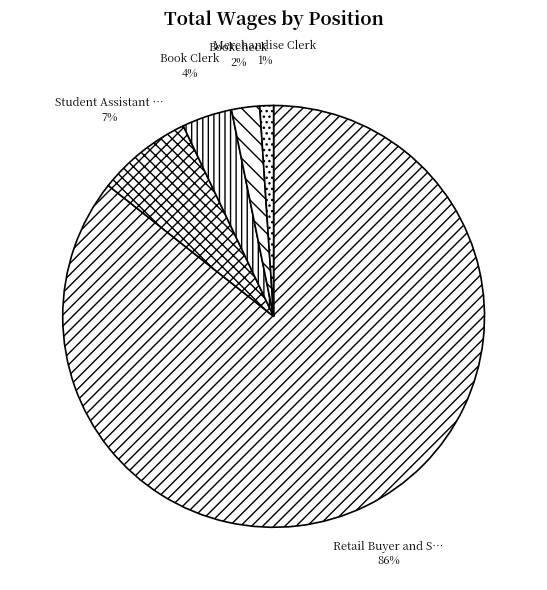

Which category has the smallest portion of the pie?

Merchandise Clerk